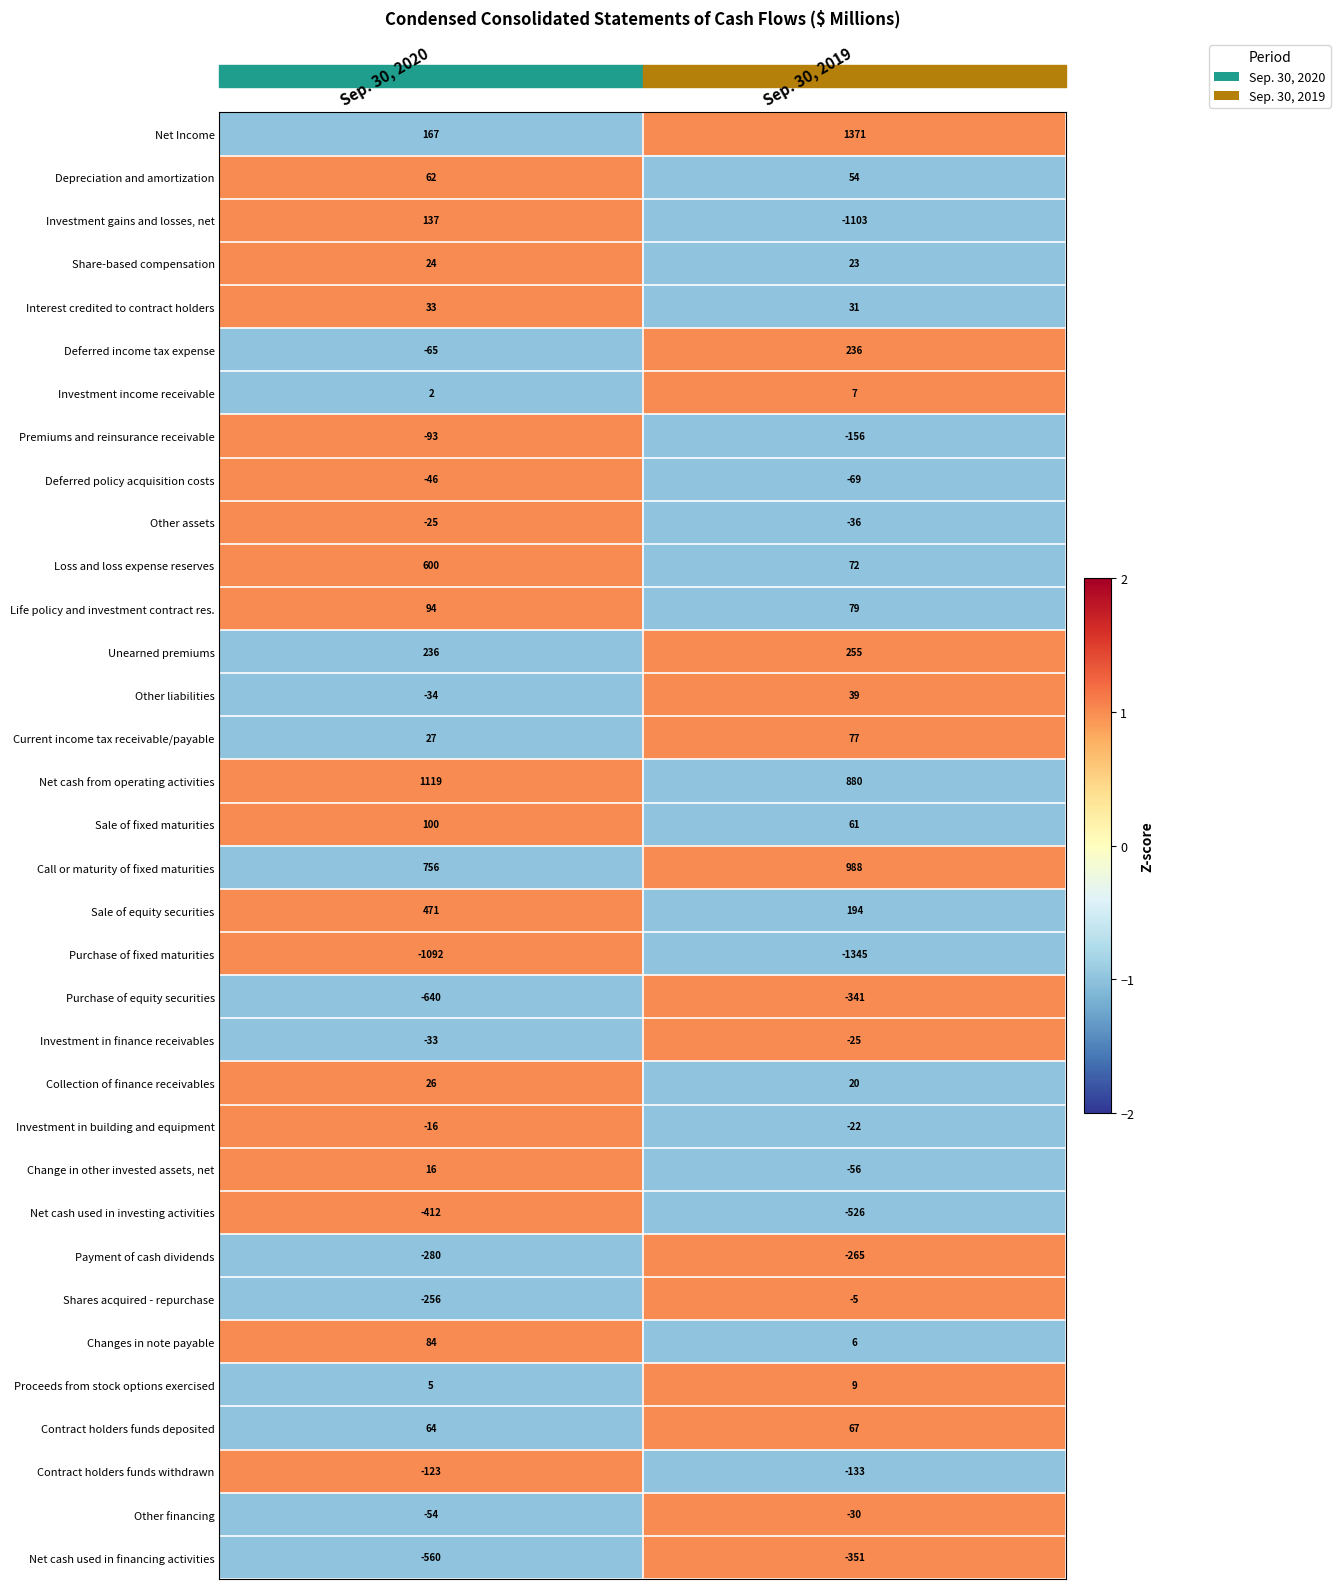

At which label does Investment income receivable reach its minimum?

Sep. 30, 2020